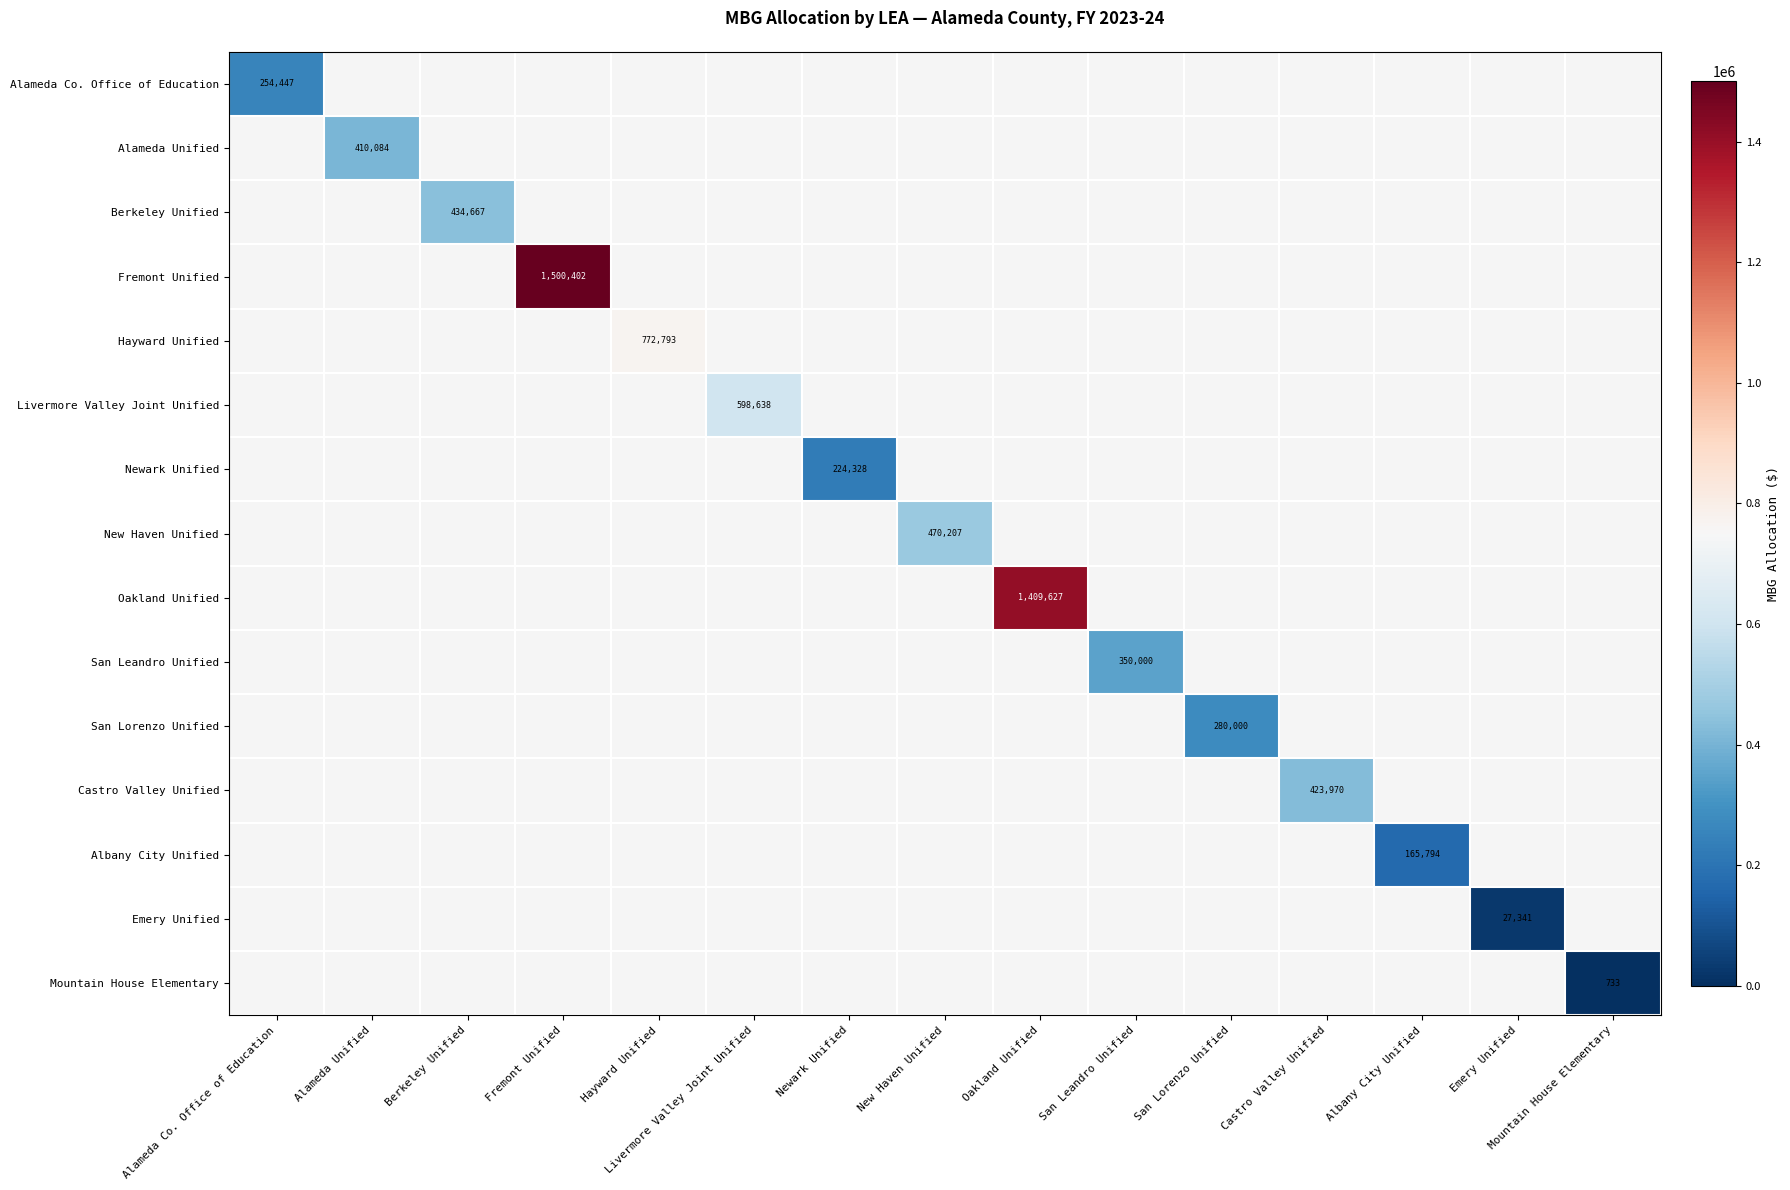

Is it true that Newark Unified equals 224328 at Newark Unified?

True